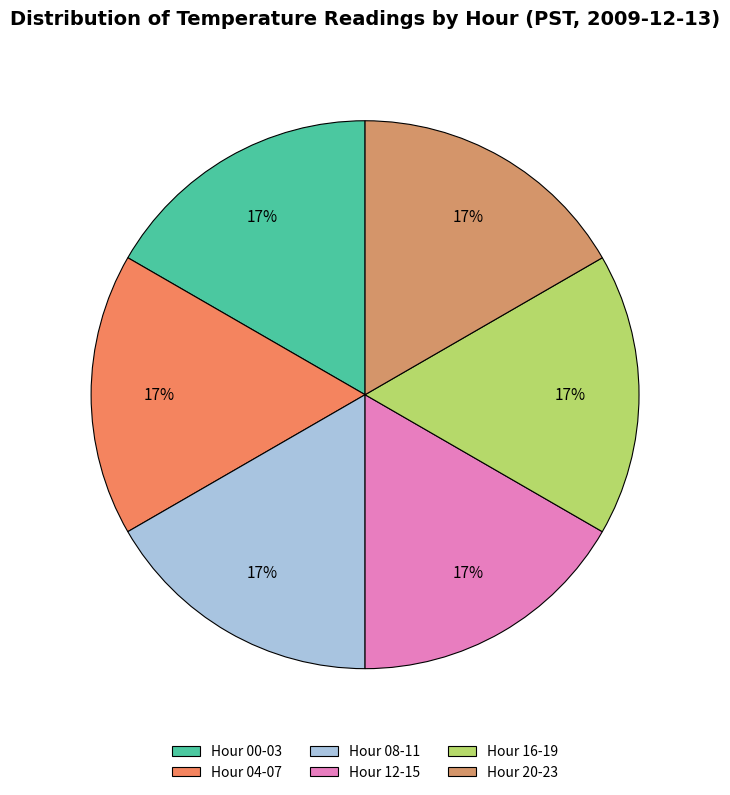

What is the largest slice in the pie chart?

Hour 0